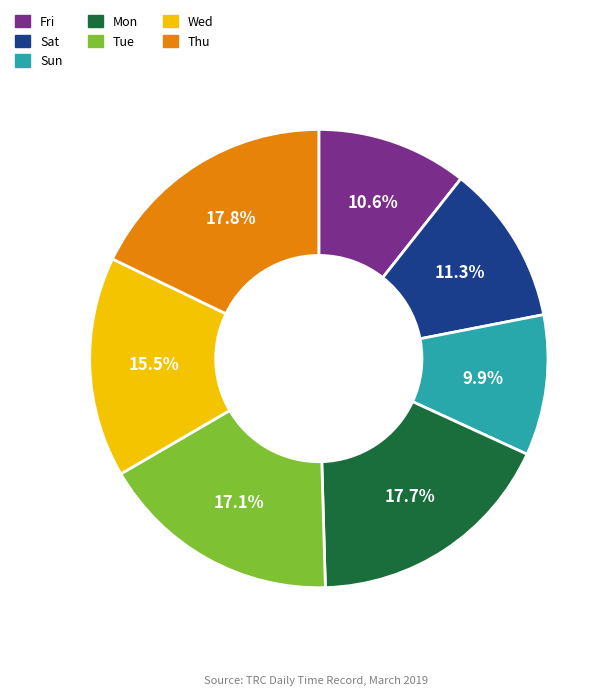

What percentage is NOT represented by Thu?

82.2%